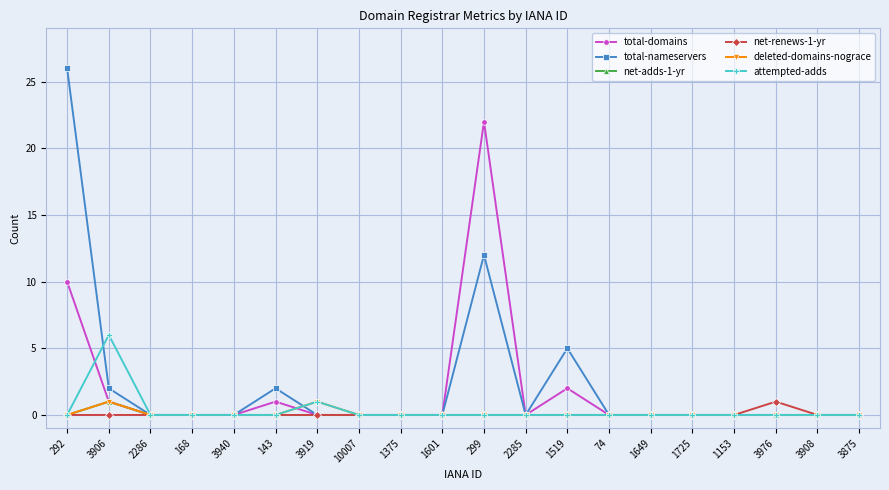

Between 3919 and 299, which series saw the biggest shift?

total-domains